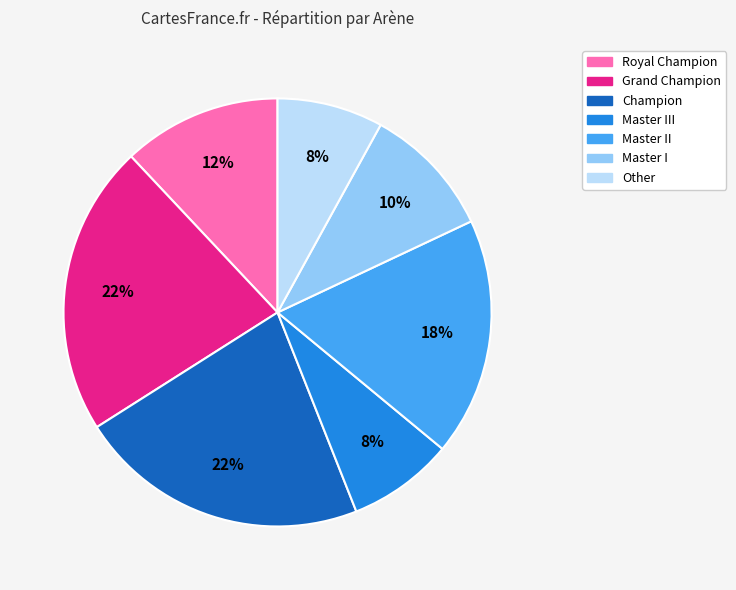

Does any single category account for the majority?

No